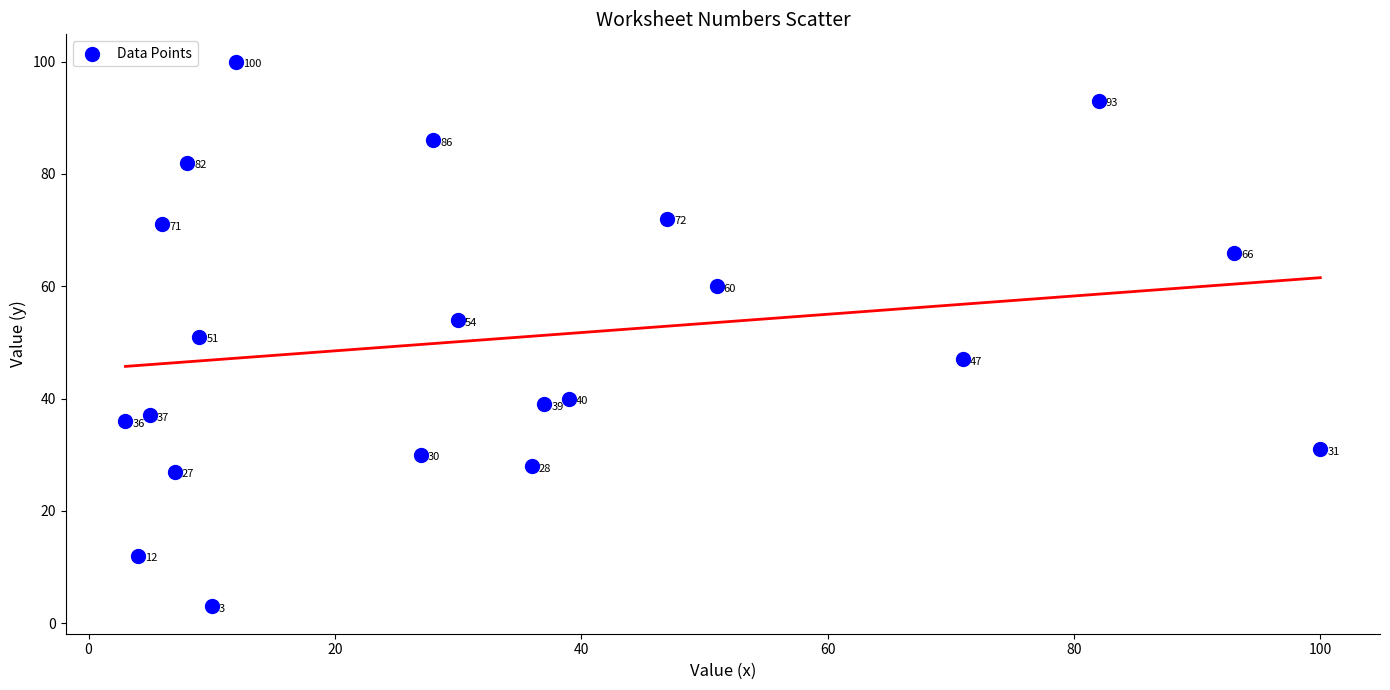

What is the range of Y values (max minus min)?

97